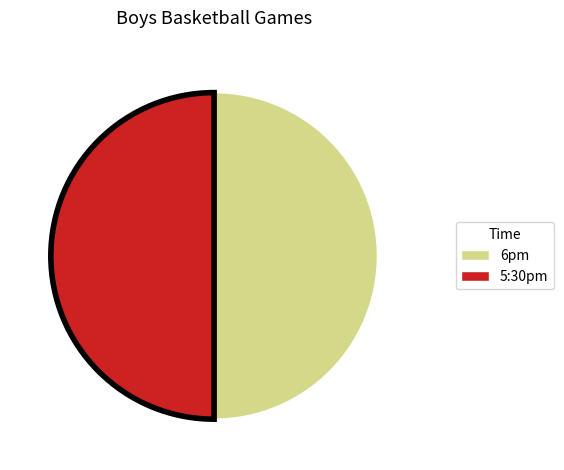

Is the sum of 5:30pm and 6pm greater than half?

Yes